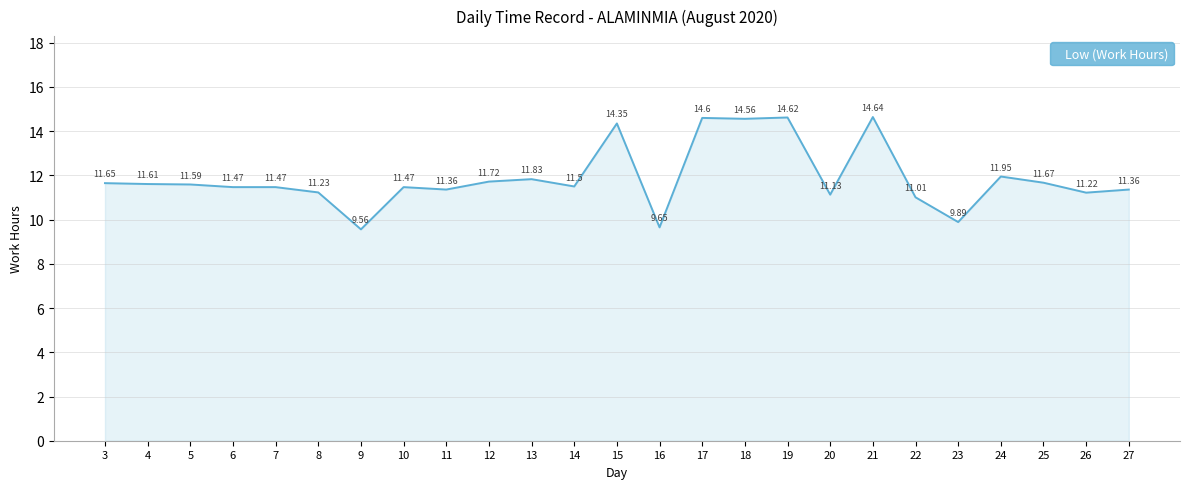

What is the difference between the values at 20 and 16?

1.5